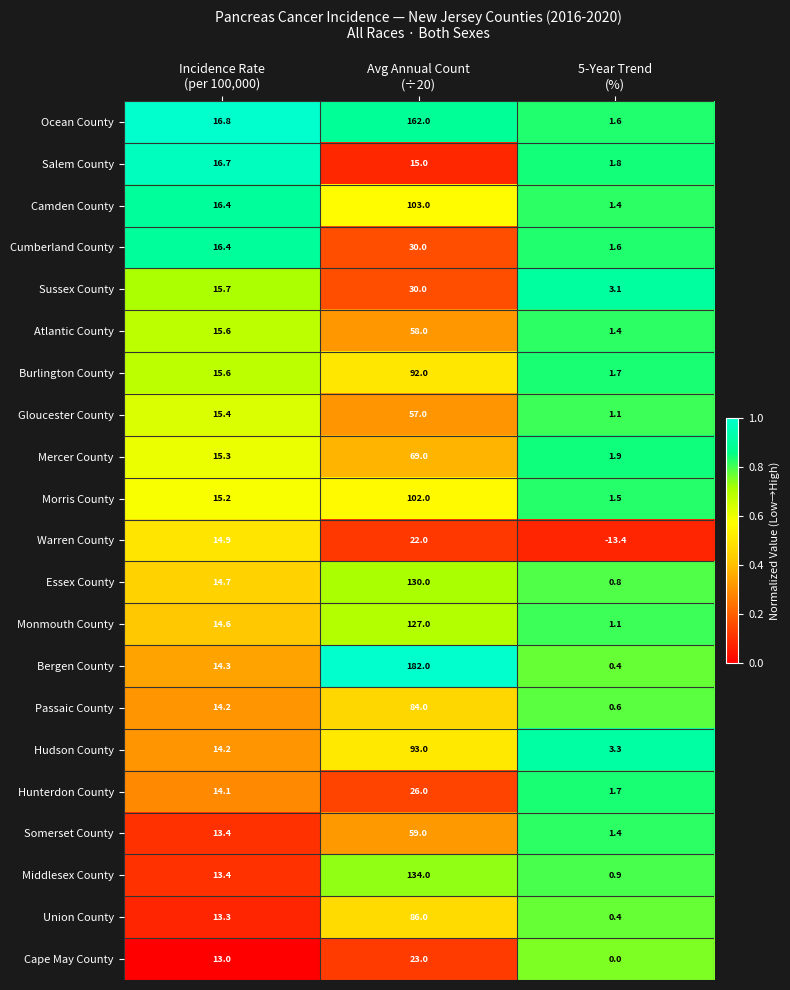

What is the difference between the highest and lowest values at Avg Annual Count
(÷20)?

167.0